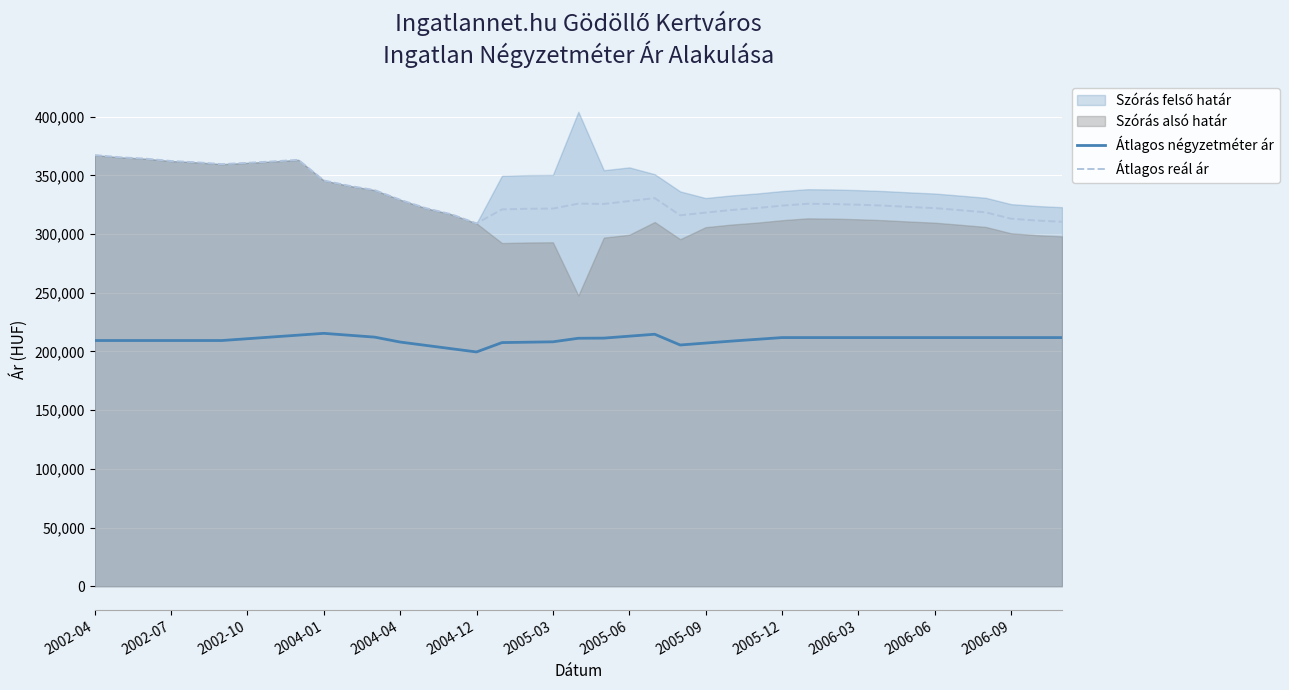

How many interior local valleys does the Átlagos reál ár series have?

4